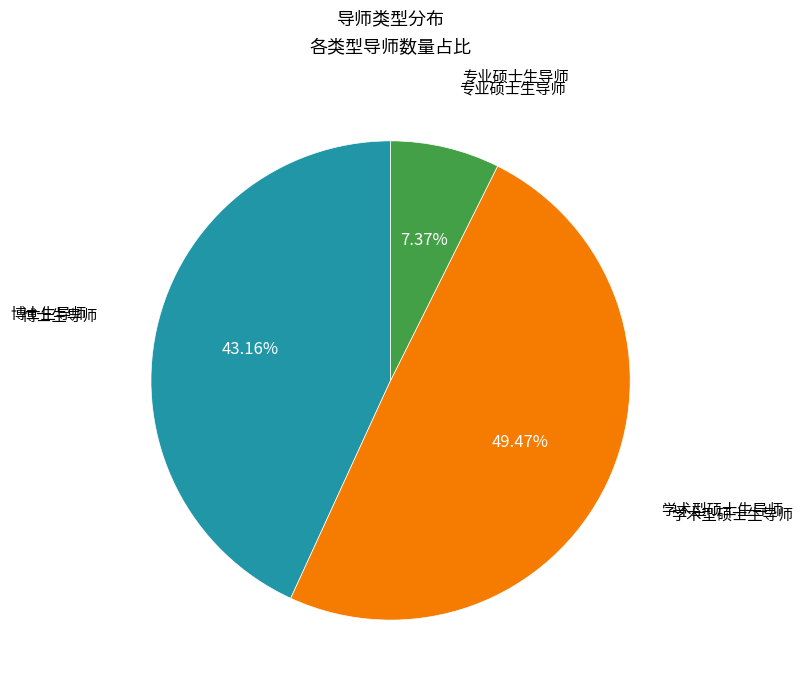

Is there a majority slice in this chart?

No